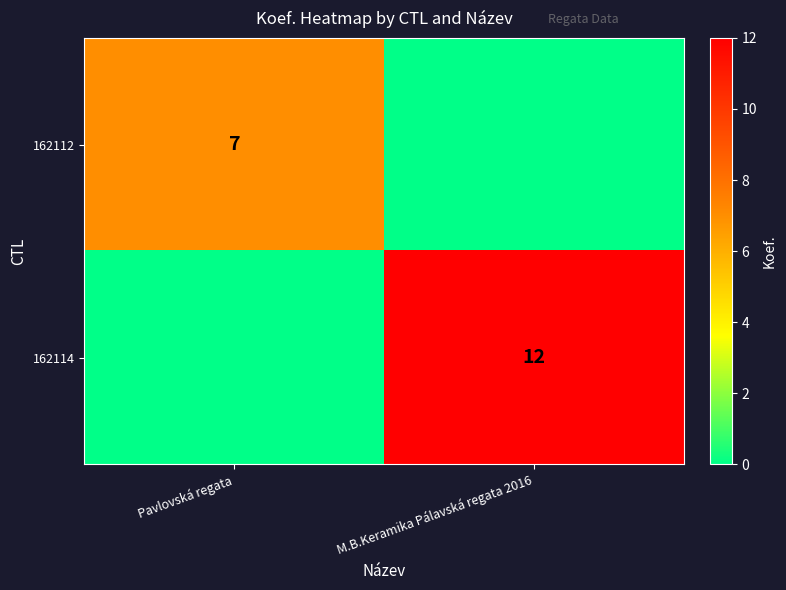

True or false: 162114 has a value of 18 at M.B.Keramika Pálavská regata 2016.

False